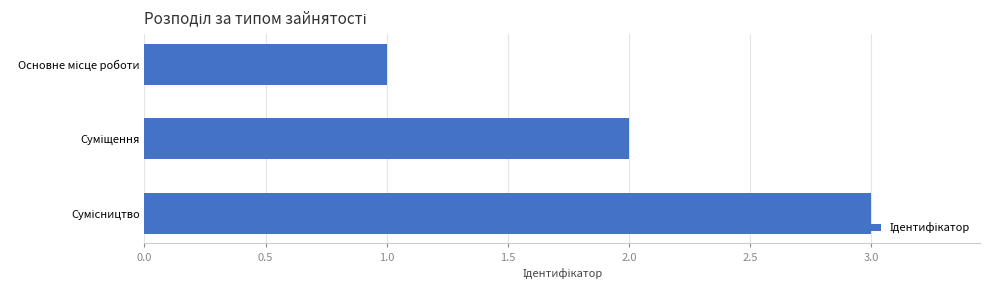

How many bars are there in total?

3